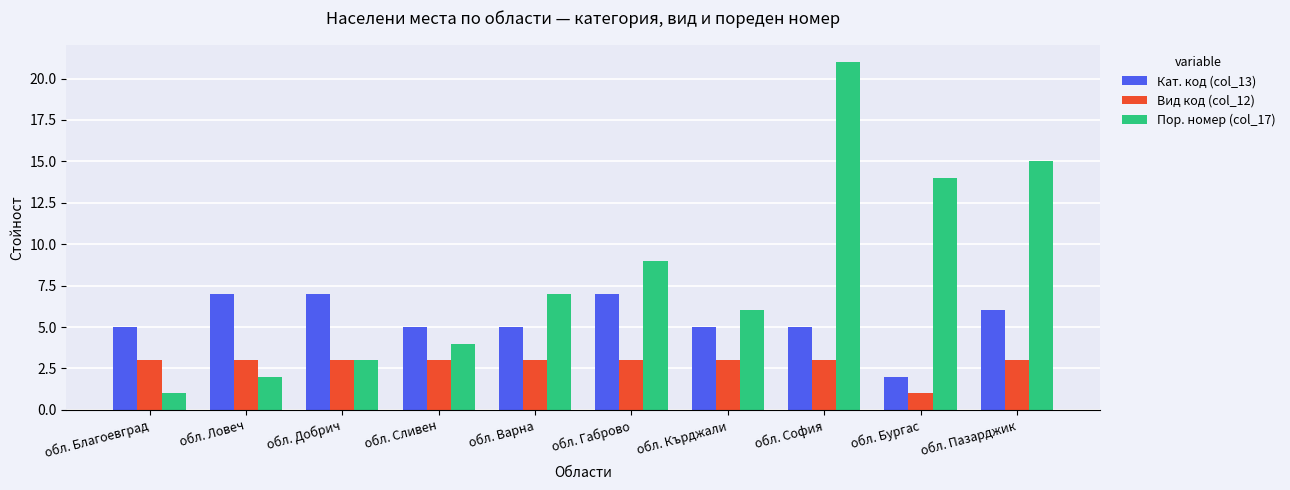

Is it true that Пор. номер (col_17) equals 6 at обл. Кърджали?

True